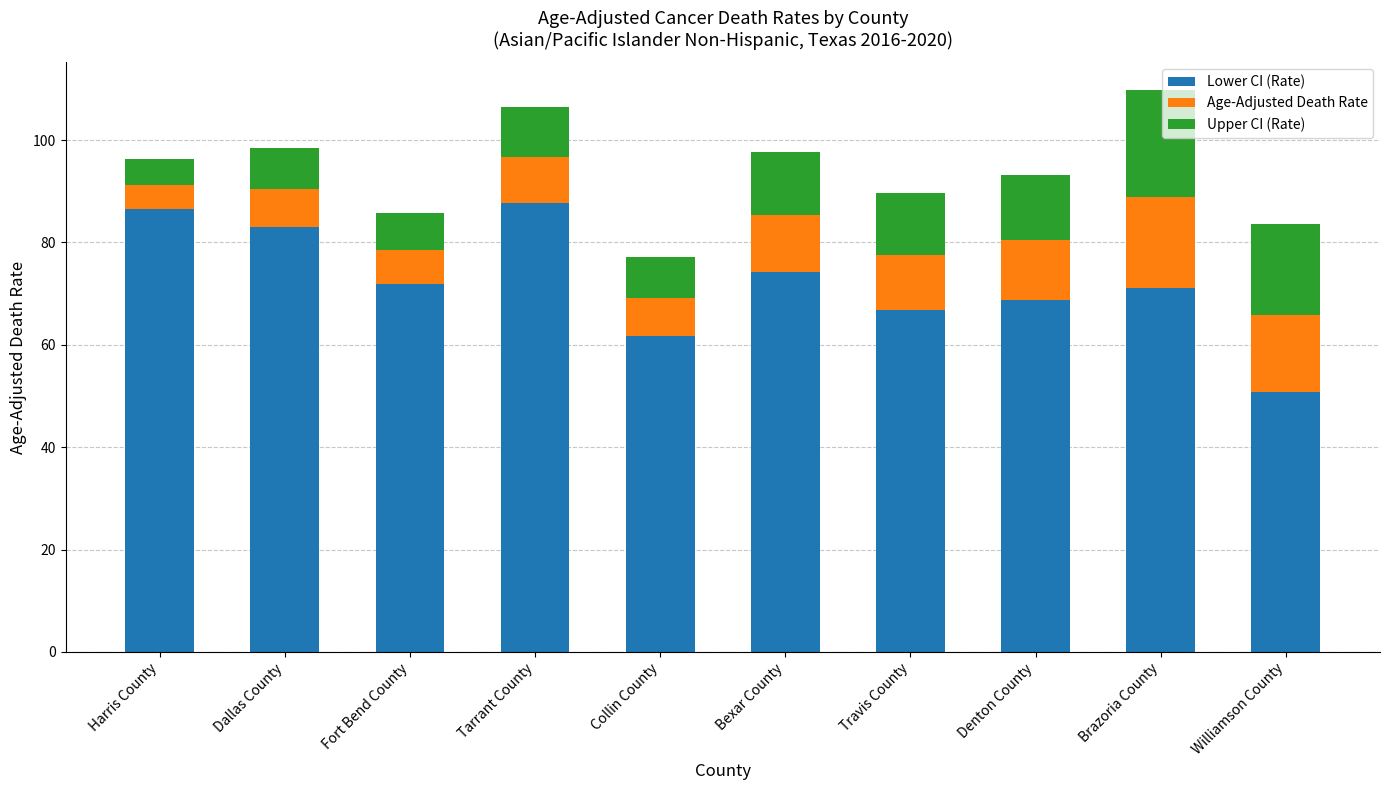

What is the total value across all series at Tarrant County?

106.4